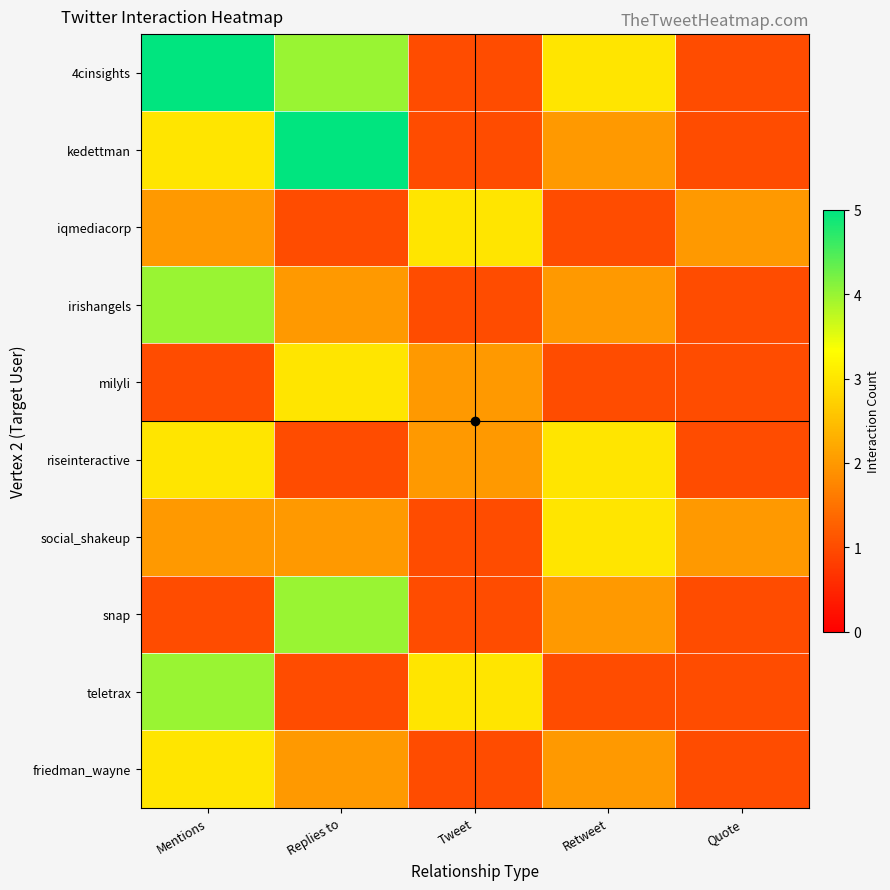

At which category does the chart reach its peak across all series?

Mentions